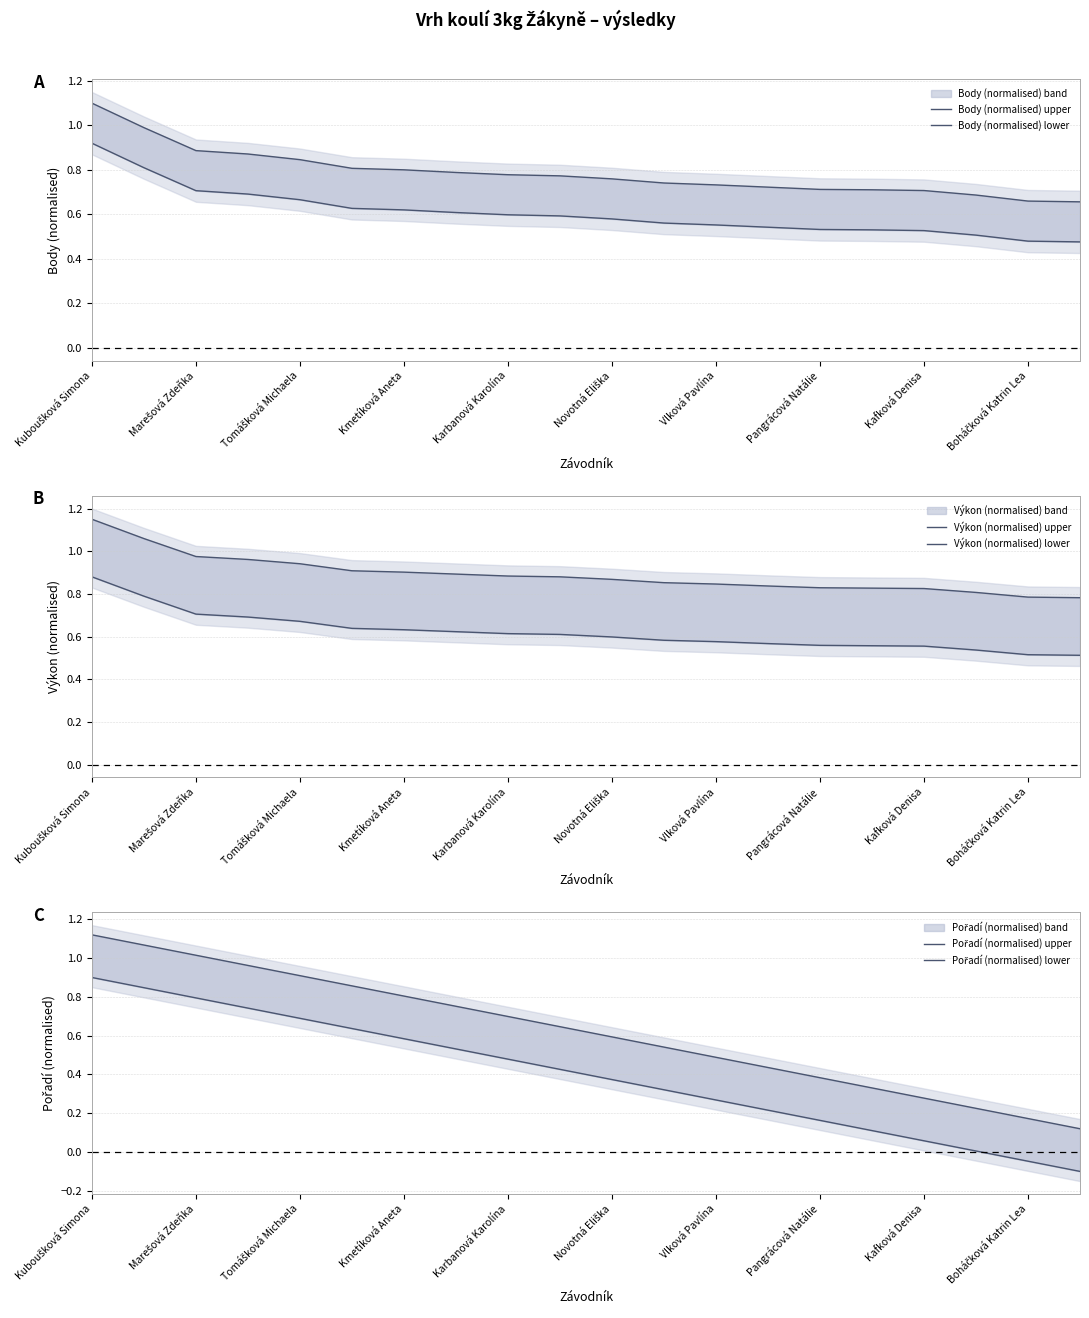

What is the value of the Body (normalised) upper point at the 19th from the left?

0.7